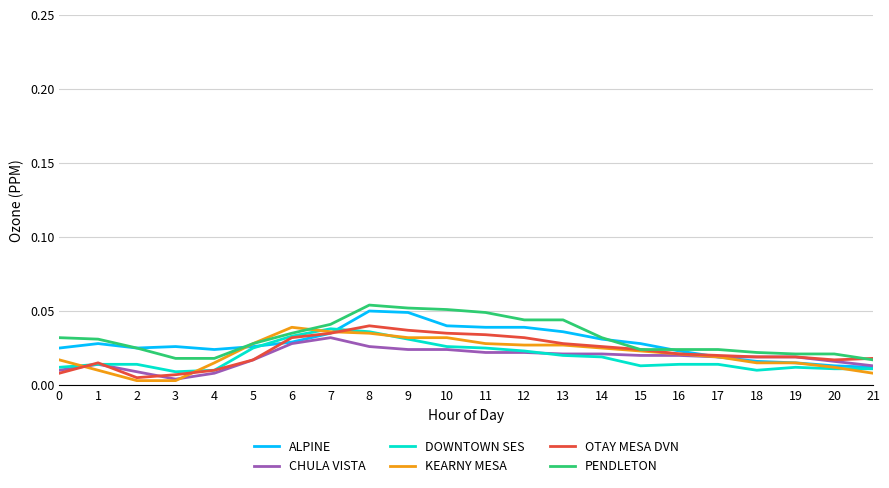

True or false: PENDLETON has a value of 0.1 at 12.

False